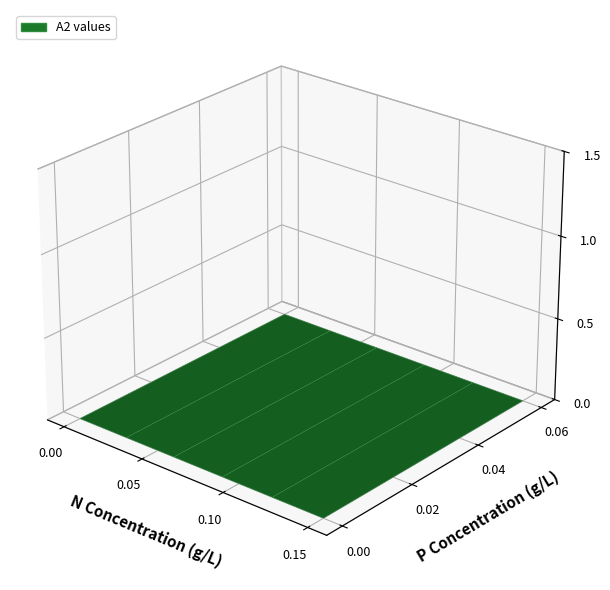

True or false: Wahlbeteiligung has a value of 679 at 1.

False